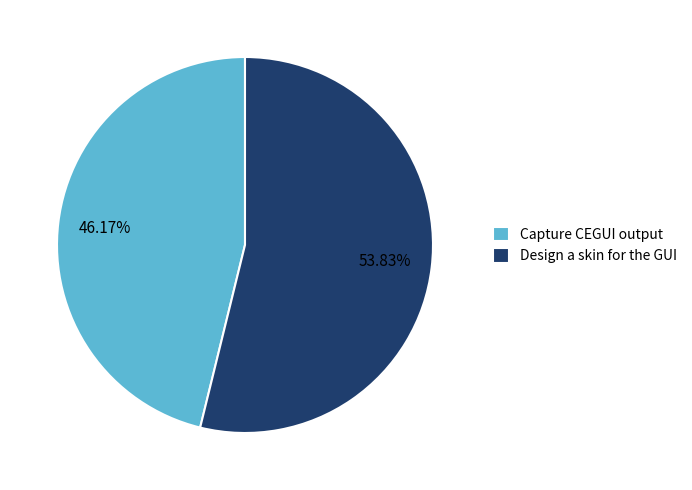

To the nearest percent, what portion does Design a skin for the GUI represent?

54%